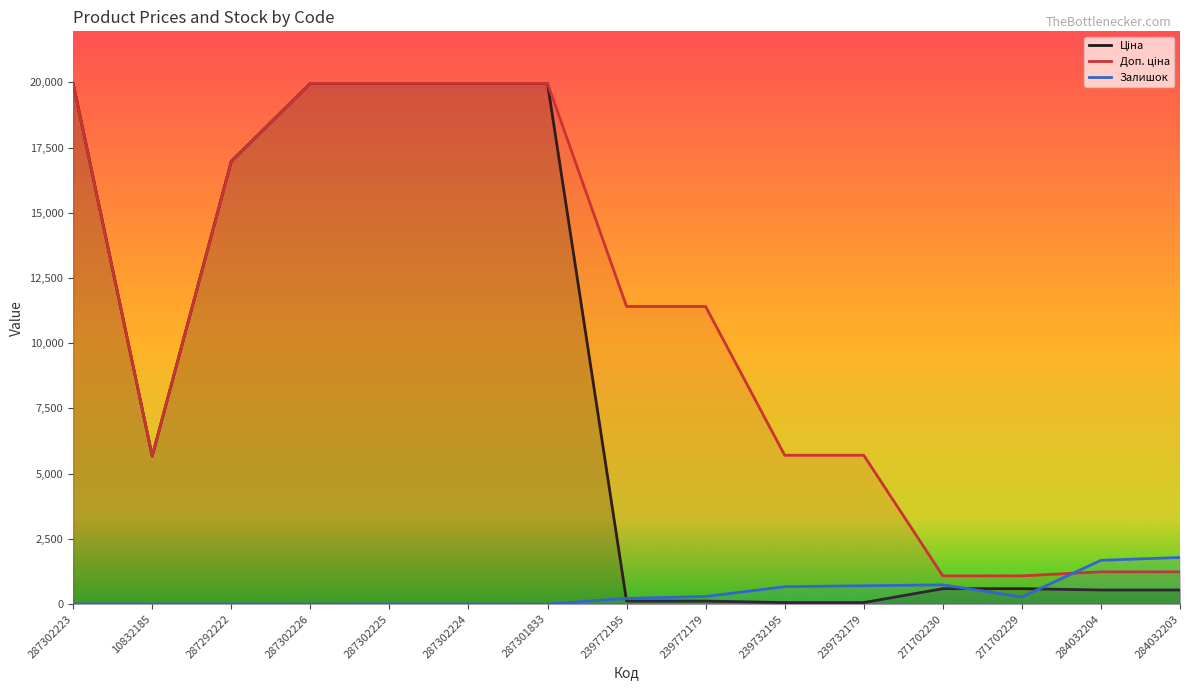

The value of Ціна at 10832185 is 7967.5. True or false?

False